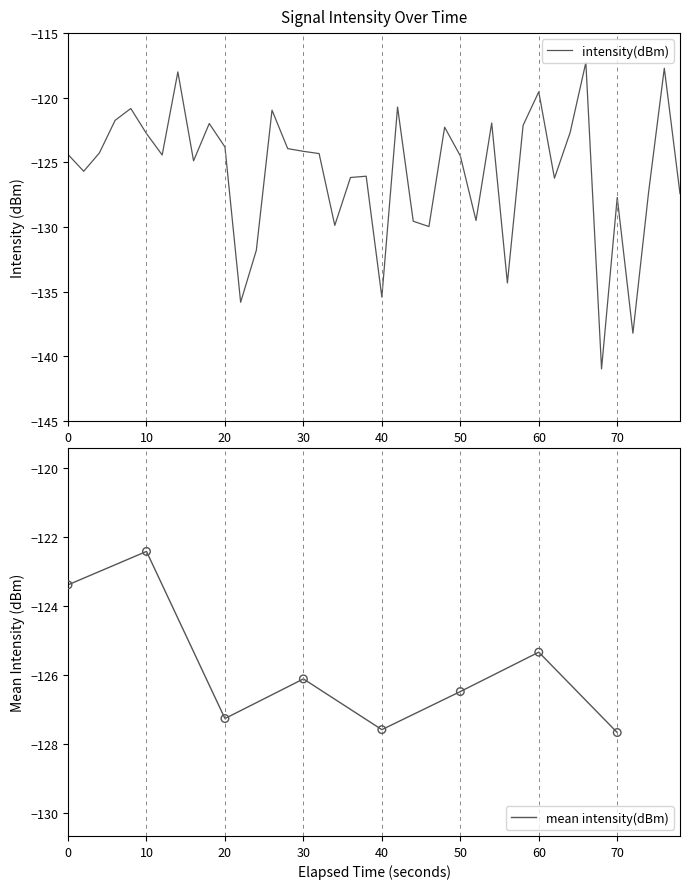

True or false: mean intensity(dBm) has a value of -211.0 at 0.

False